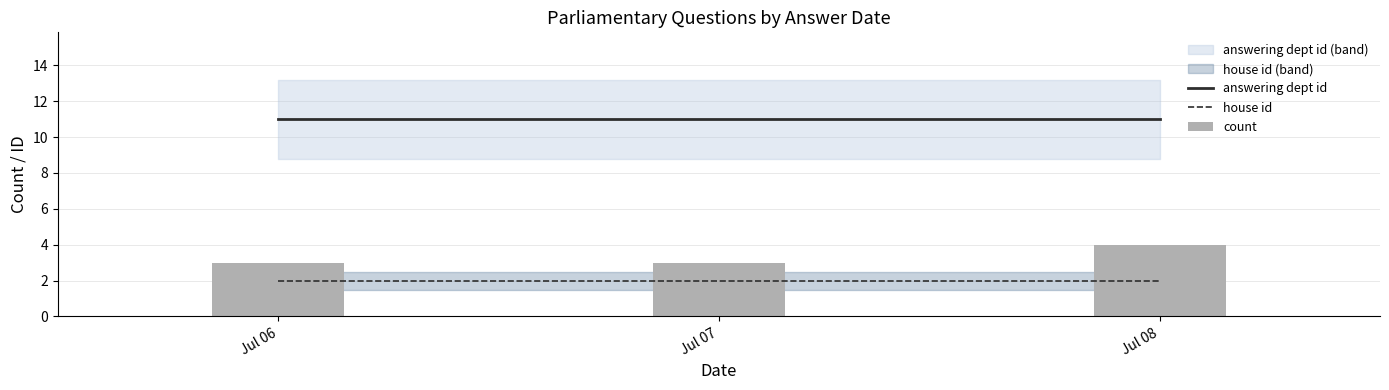

What is the sum of the house id values at Jul 08 and Jul 06?

4